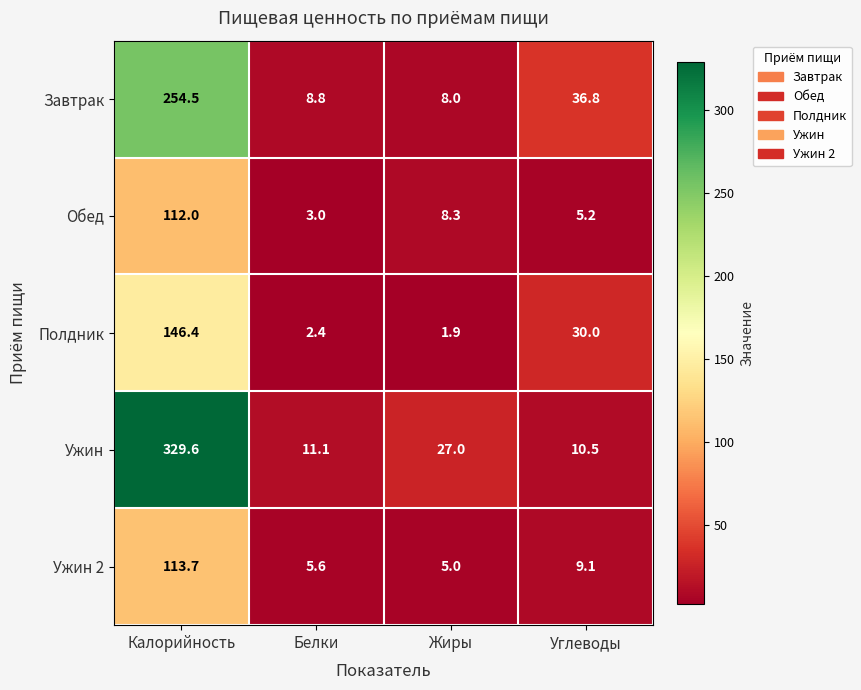

Reading right to left, extract all data points from this chart.

Завтрак: Углеводы=36.8	Жиры=8.0	Белки=8.8	Калорийность=254.5
Обед: Углеводы=5.2	Жиры=8.3	Белки=3.0	Калорийность=112.0
Полдник: Углеводы=30.0	Жиры=1.9	Белки=2.4	Калорийность=146.4
Ужин: Углеводы=10.5	Жиры=27.0	Белки=11.1	Калорийность=329.6
Ужин 2: Углеводы=9.1	Жиры=5.0	Белки=5.6	Калорийность=113.7